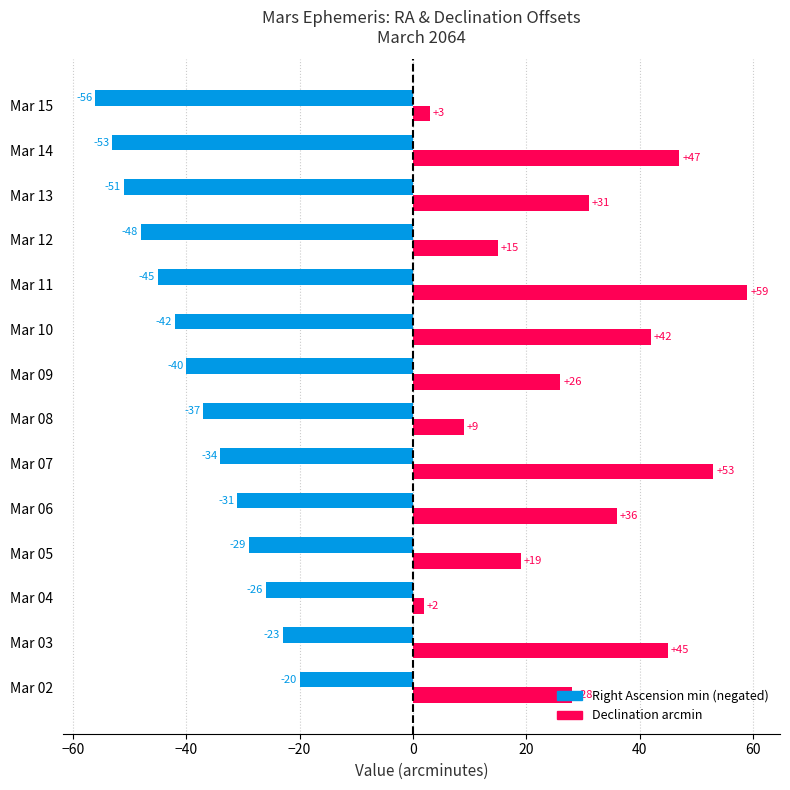

At which category does the chart reach its minimum across all series?

Mar 15